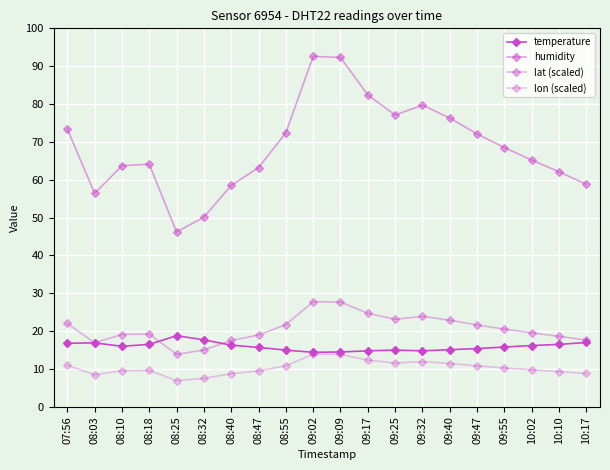

The lon (scaled) series shows 10.3 at 09:55. True or false?

True